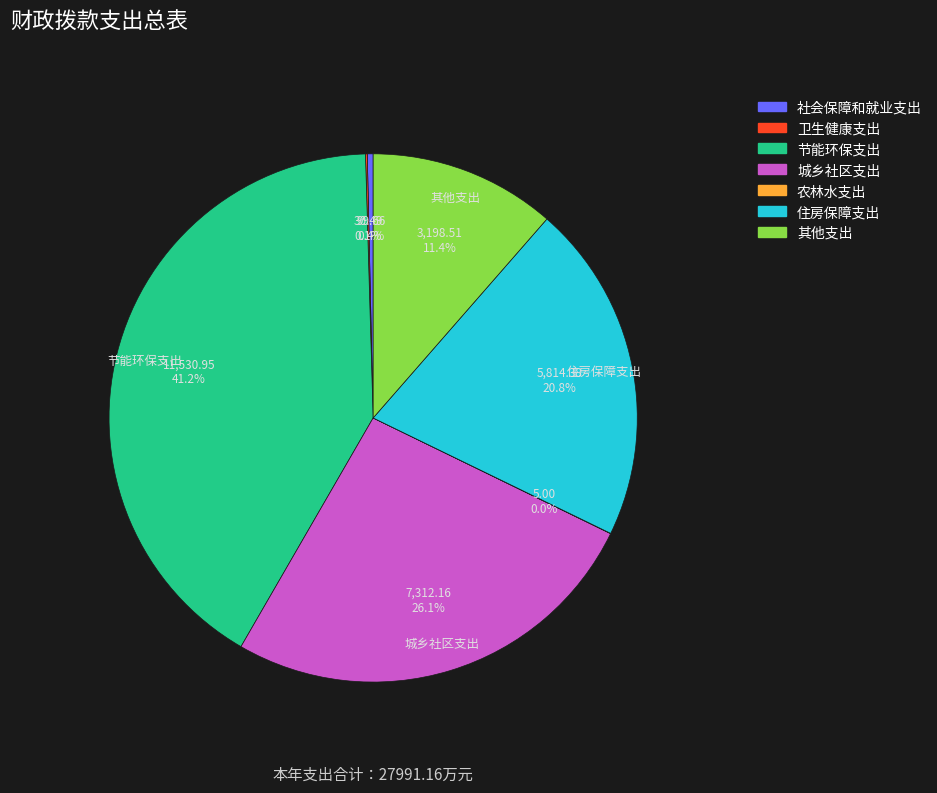

Is there a majority slice in this chart?

No